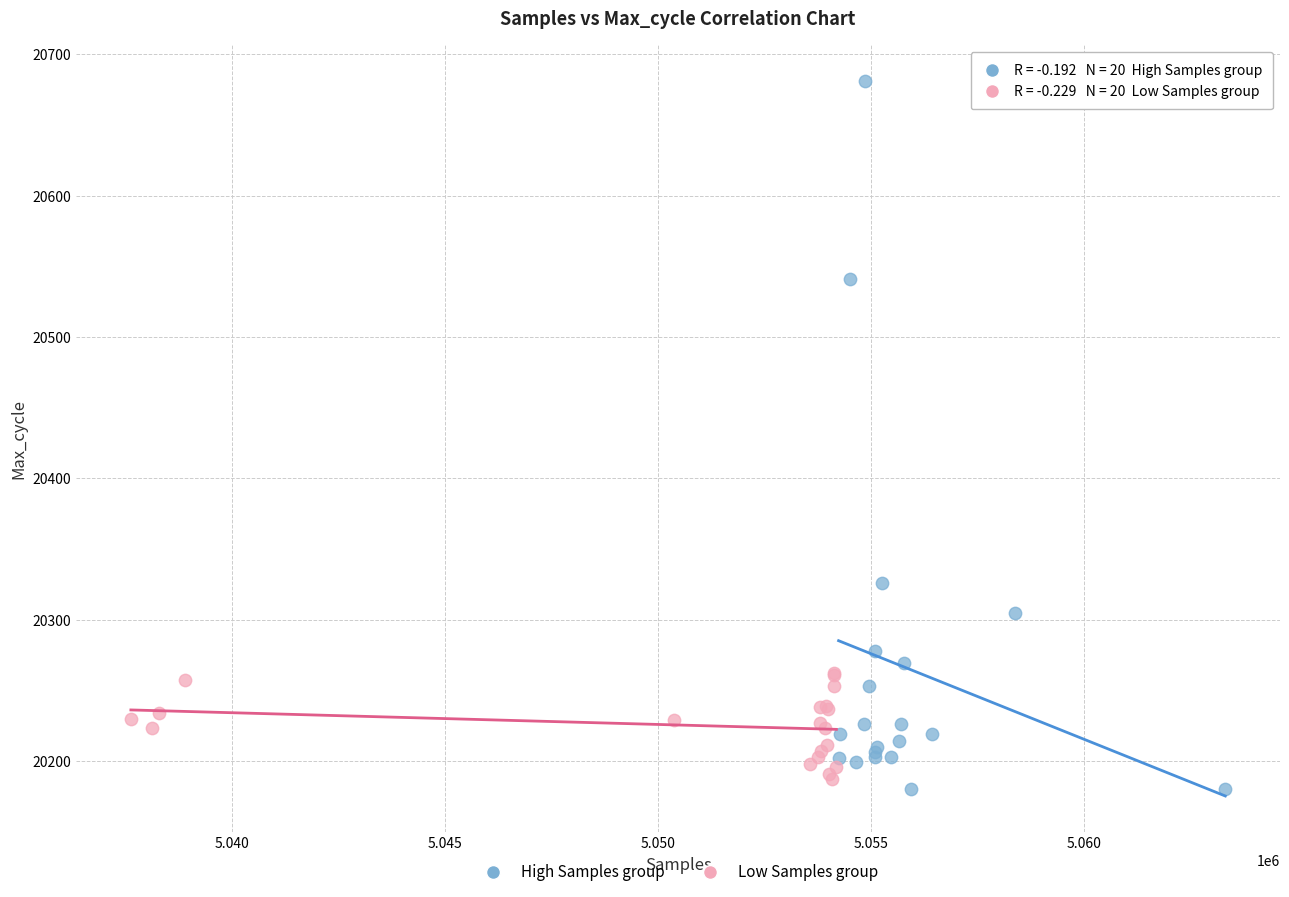

Which series reaches the maximum Y coordinate?

High Samples group